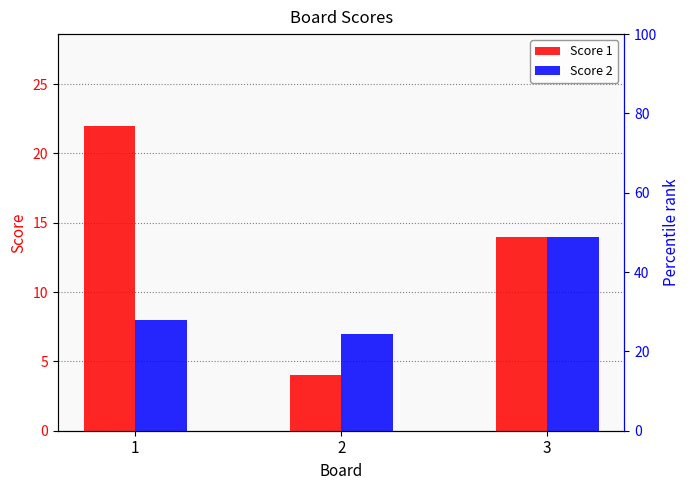

At which label does Score 1 reach its minimum?

2